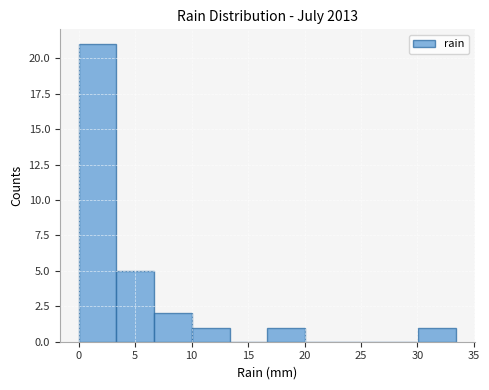

Over which range of the x-axis is the bar tallest?

0.0 to 3.5